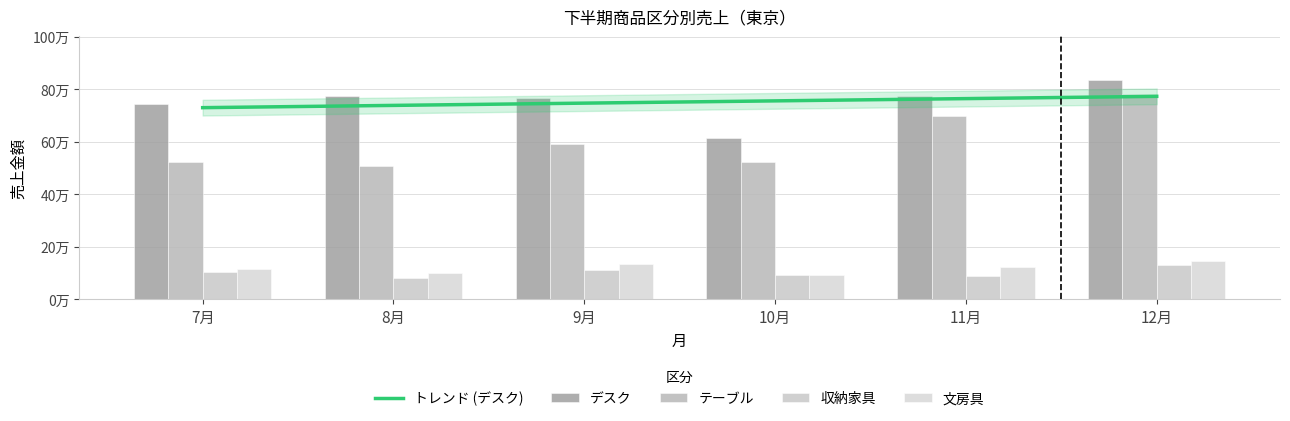

Reading right to left, transcribe all the data shown in this chart.

デスク: 12月=835780	11月=775620	10月=615360	9月=765780	8月=775620	7月=745360
テーブル: 12月=781200	11月=699000	10月=523500	9月=591200	8月=509000	7月=523500
収納家具: 12月=131200	11月=90500	10月=95000	9月=111200	8月=80500	7月=105000
文房具: 12月=145000	11月=123000	10月=93000	9月=134000	8月=100900	7月=115000